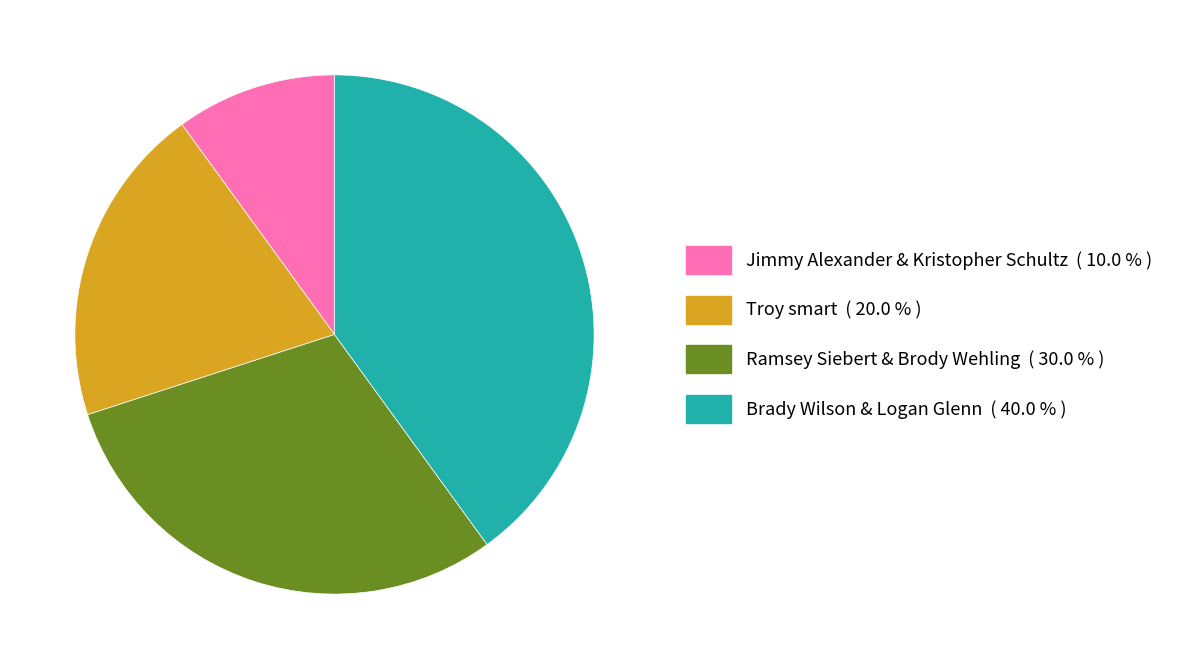

Between Jimmy Alexander & Kristopher Schultz and Brady Wilson & Logan Glenn, which is larger?

Brady Wilson & Logan Glenn